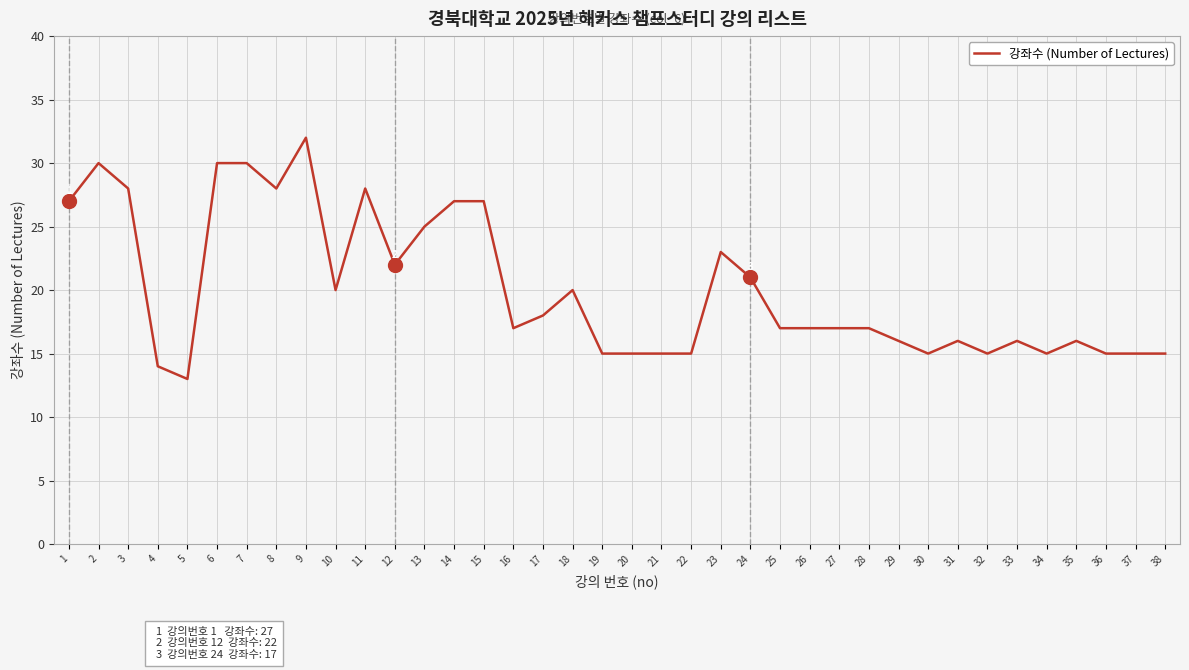

The chart shows a value of 9 at 22. True or false?

False